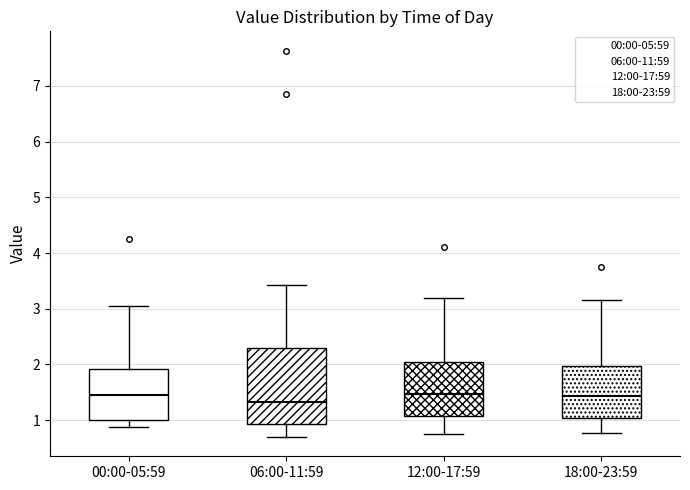

Reading left to right, read every box against the y-axis: the position of its median line, the range the box covers, and the ends of its whiskers. The values are not printed on the chart, so give them approximately, as read against the axis.

00:00-05:59: median 1.5, box 1.0 to 1.9, whiskers 0.9 to 3.1
06:00-11:59: median 1.3, box 0.9 to 2.3, whiskers 0.7 to 3.4
12:00-17:59: median 1.5, box 1.1 to 2.0, whiskers 0.8 to 3.2
18:00-23:59: median 1.4, box 1.0 to 2.0, whiskers 0.8 to 3.2